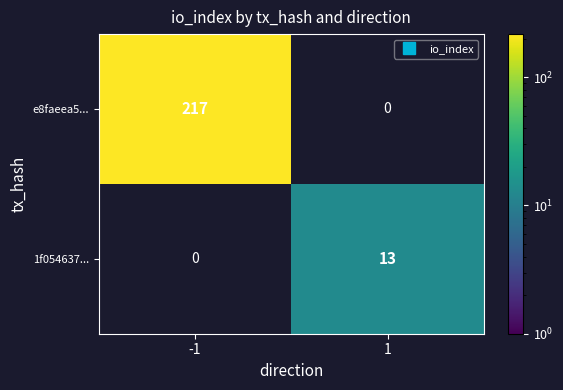

What is the sum of the e8faeea5... values at -1 and 1?

217